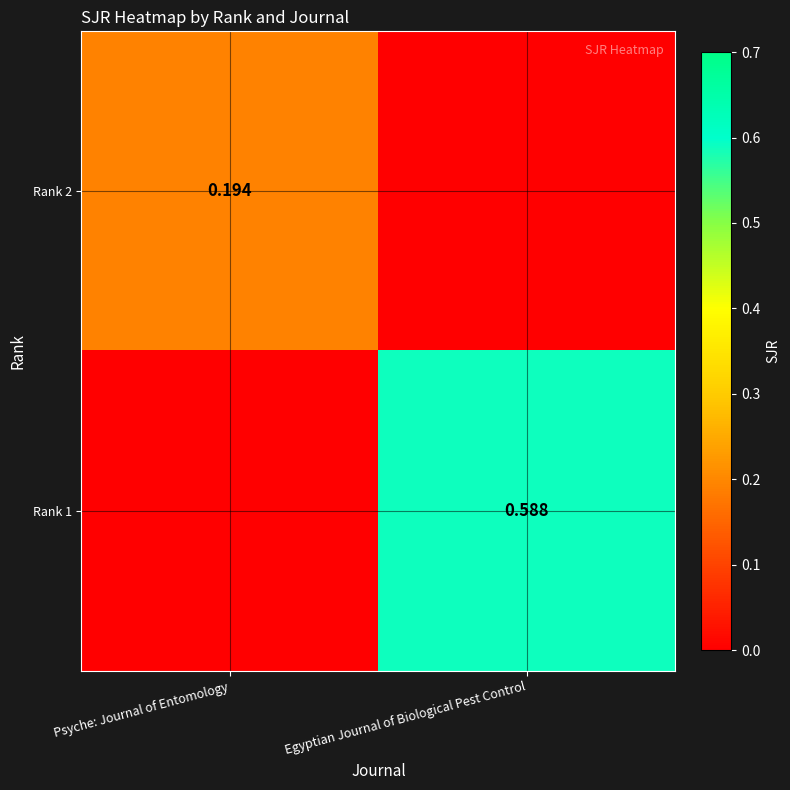

How many data points in Rank 1 are above 0?

1